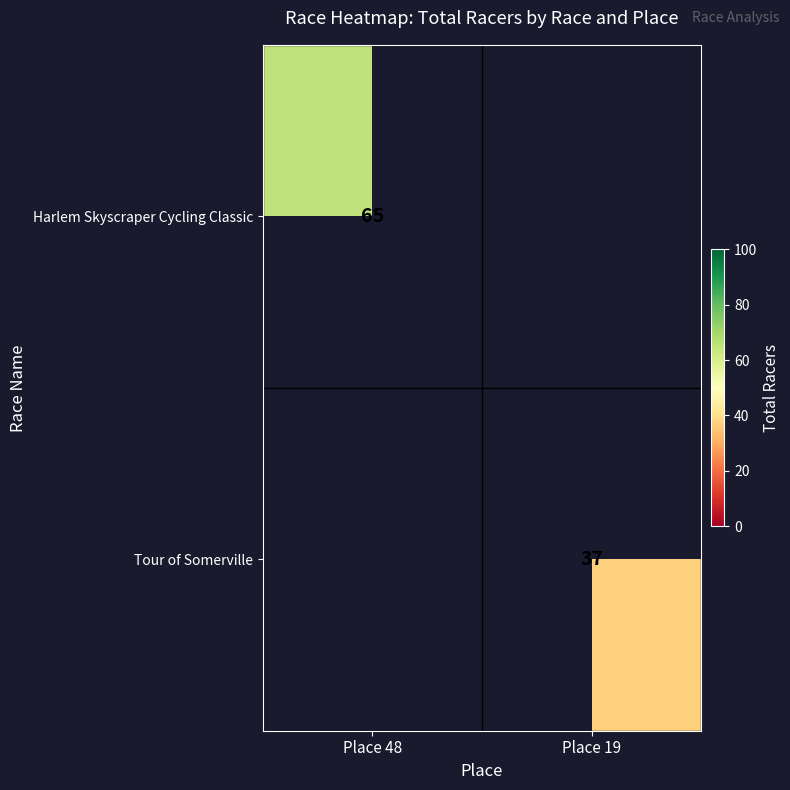

Is the value of Harlem Skyscraper Cycling Classic at Place 48 greater than the value of Tour of Somerville at Place 19?

Yes